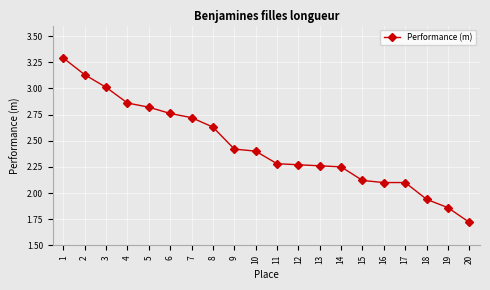

The chart shows a value of 2.3 at 12. True or false?

True